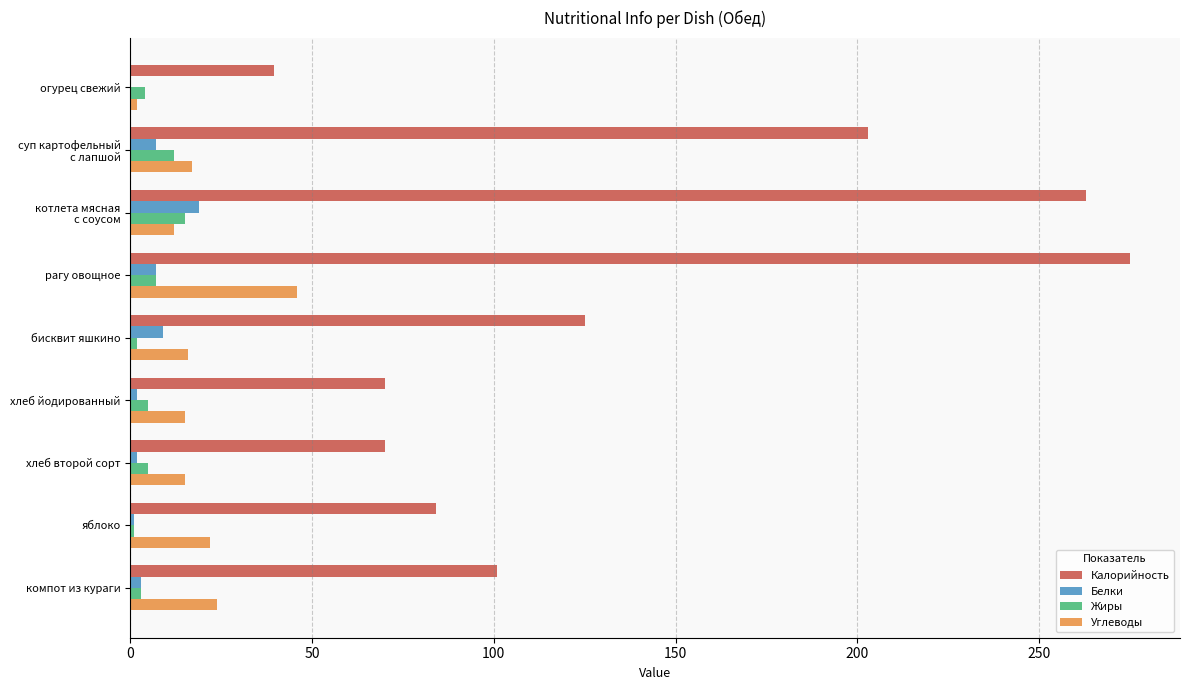

Which label corresponds to the largest value in the chart?

рагу овощное